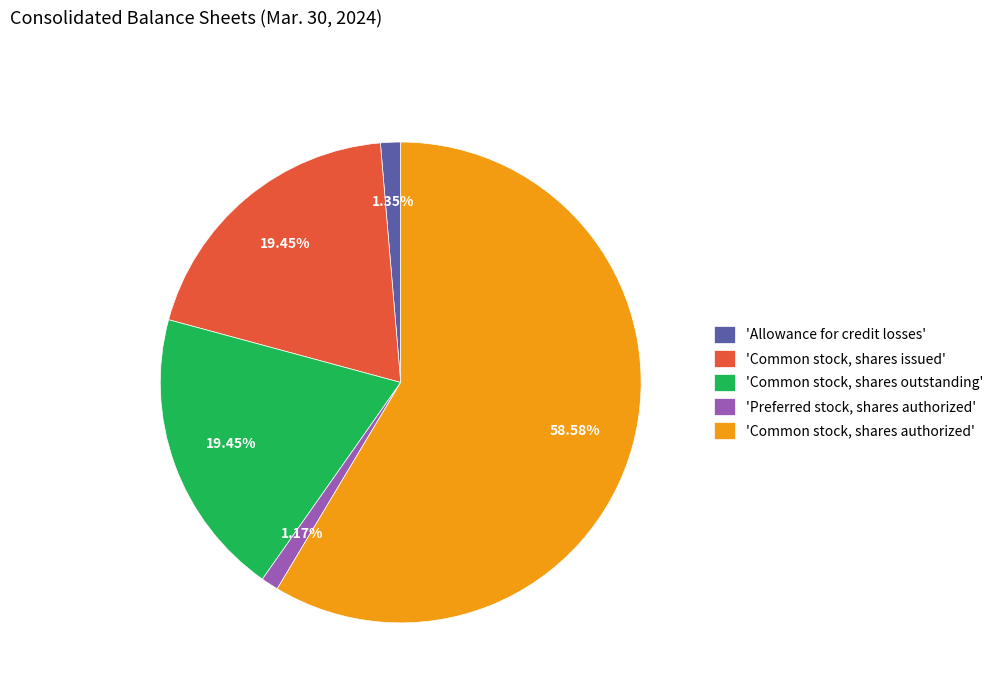

Which slice represents more than half of the pie?

'Common stock, shares authorized'